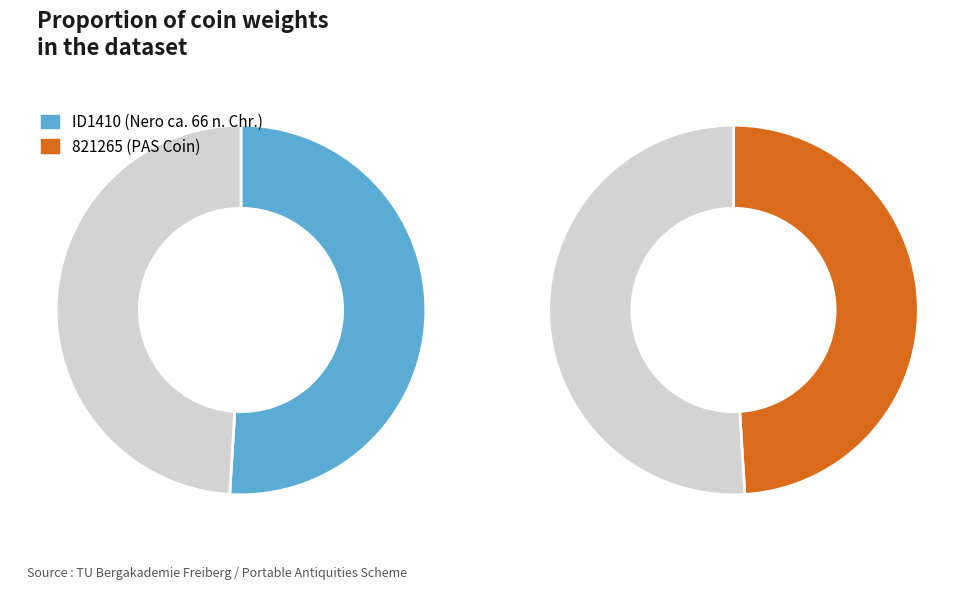

What percentage is the ID1410 (Nero ca. 66 n. Chr.) slice, to the nearest percent?

51%